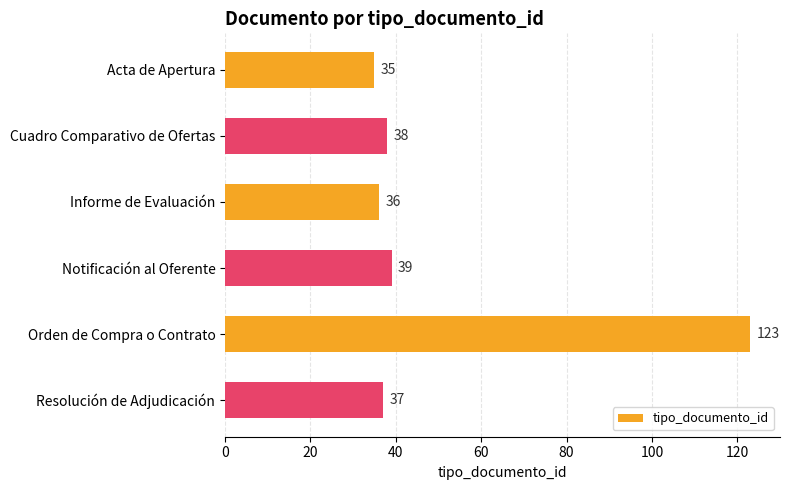

What position from the top is Notificación al Oferente?

4